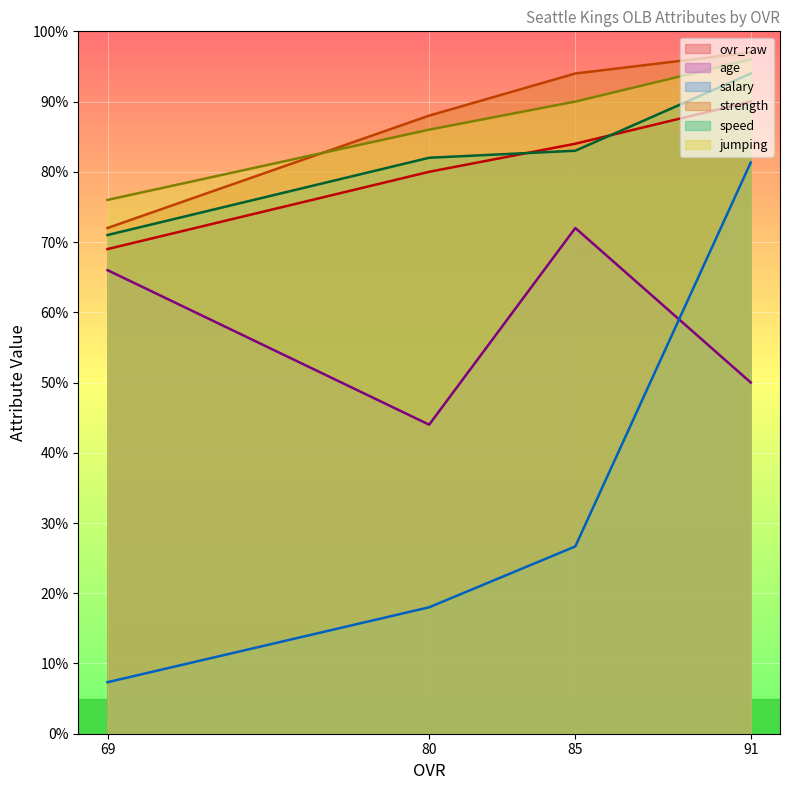

Which series has the largest range (max minus min)?

salary